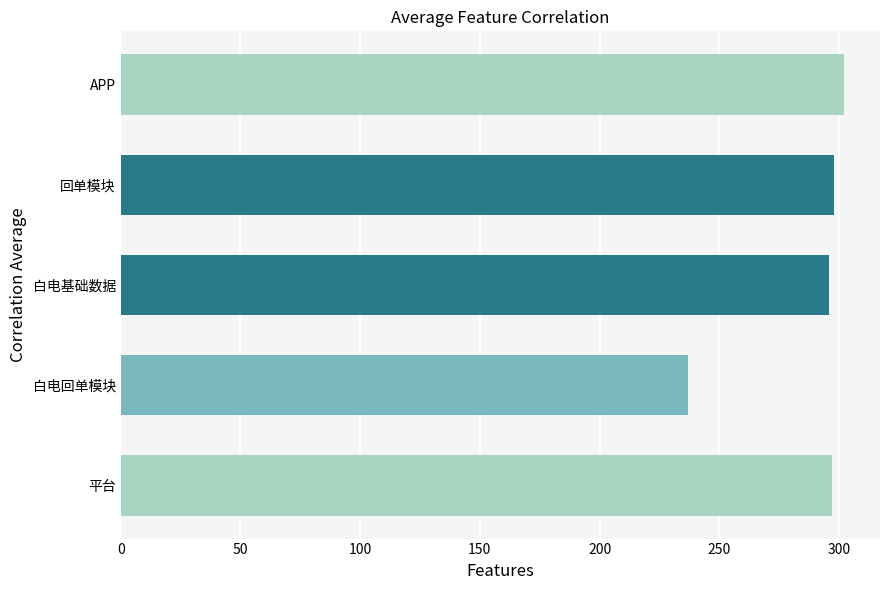

Does the chart contain stacked bars?

No